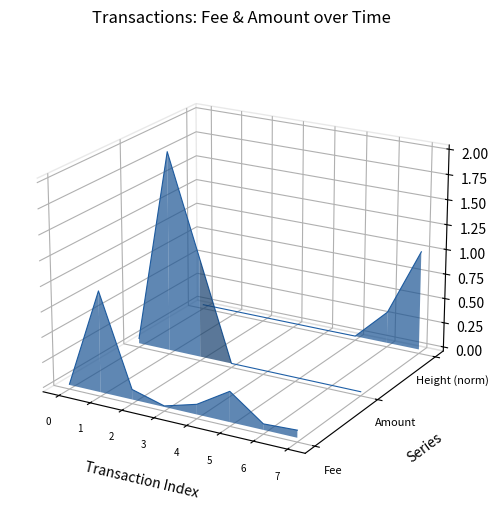

At which category does Amount reach its first local peak?

1